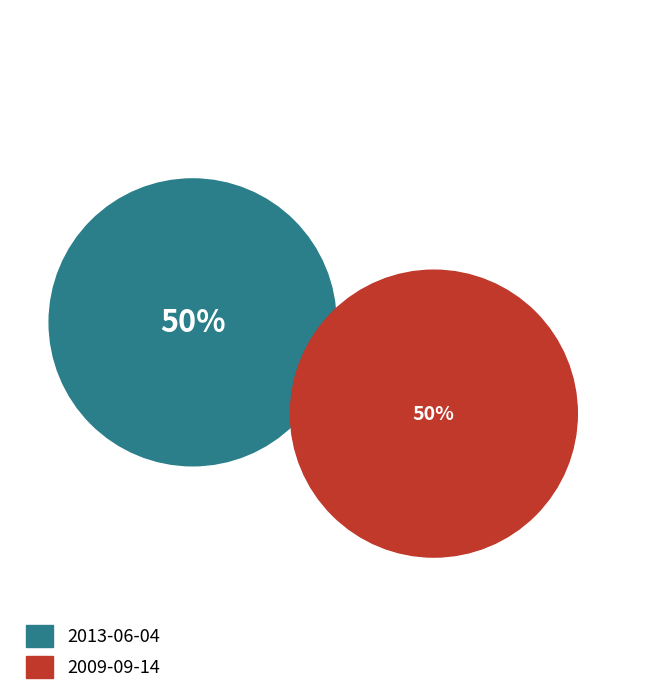

The 2013-06-04 slice represents 44% of the pie. True or false?

False